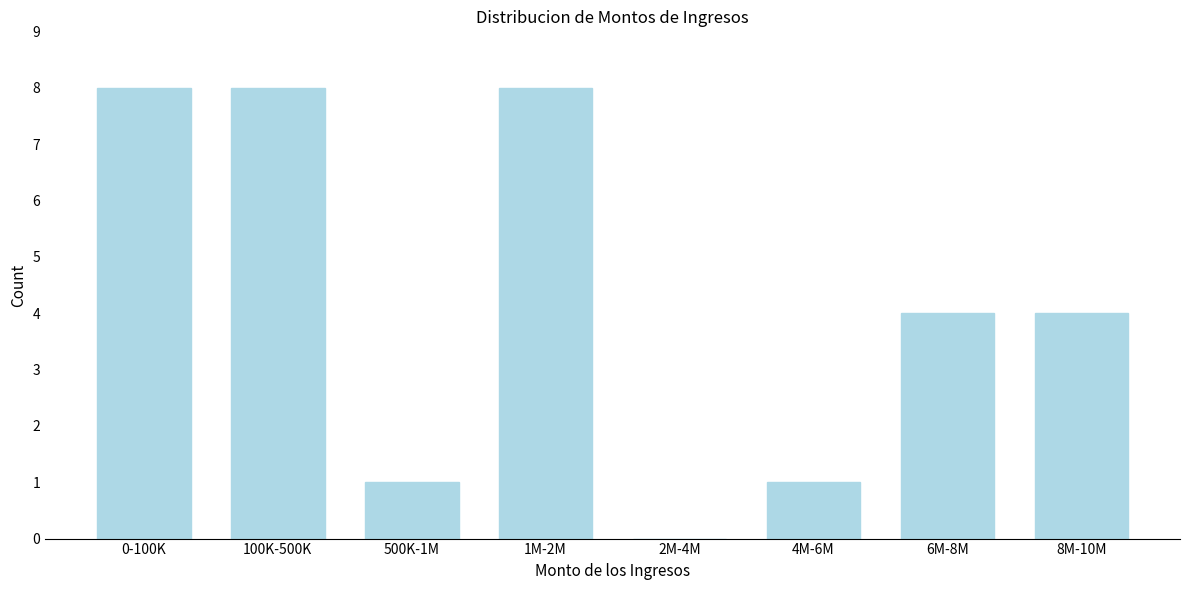

Reading left to right, what are all the values shown in this chart?

0-100K=8	100K-500K=8	500K-1M=1	1M-2M=8	2M-4M=0	4M-6M=1	6M-8M=4	8M-10M=4